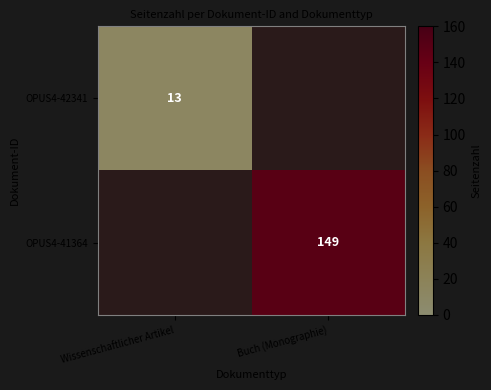

The value of OPUS4-41364 at Buch (Monographie) is 267. True or false?

False